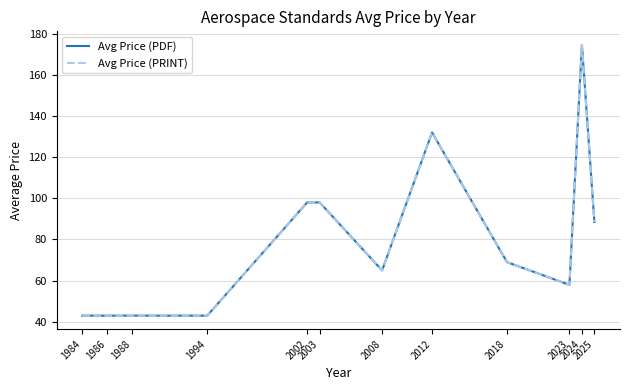

Does the chart have visible grid lines?

Yes